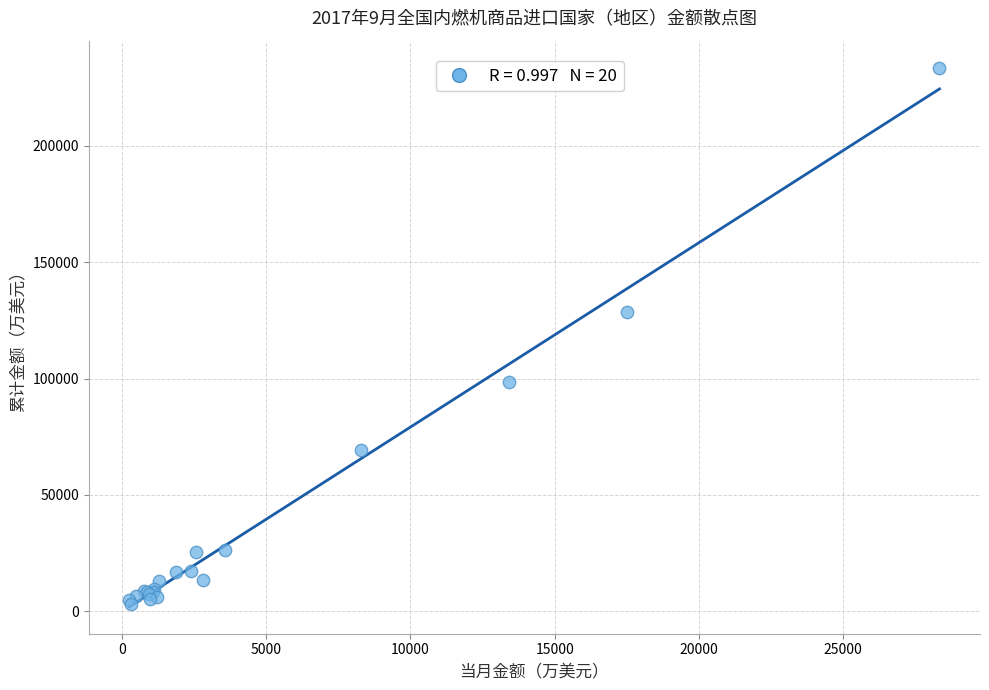

What Y value in the scatter plot is closest to 118382?

128783.1